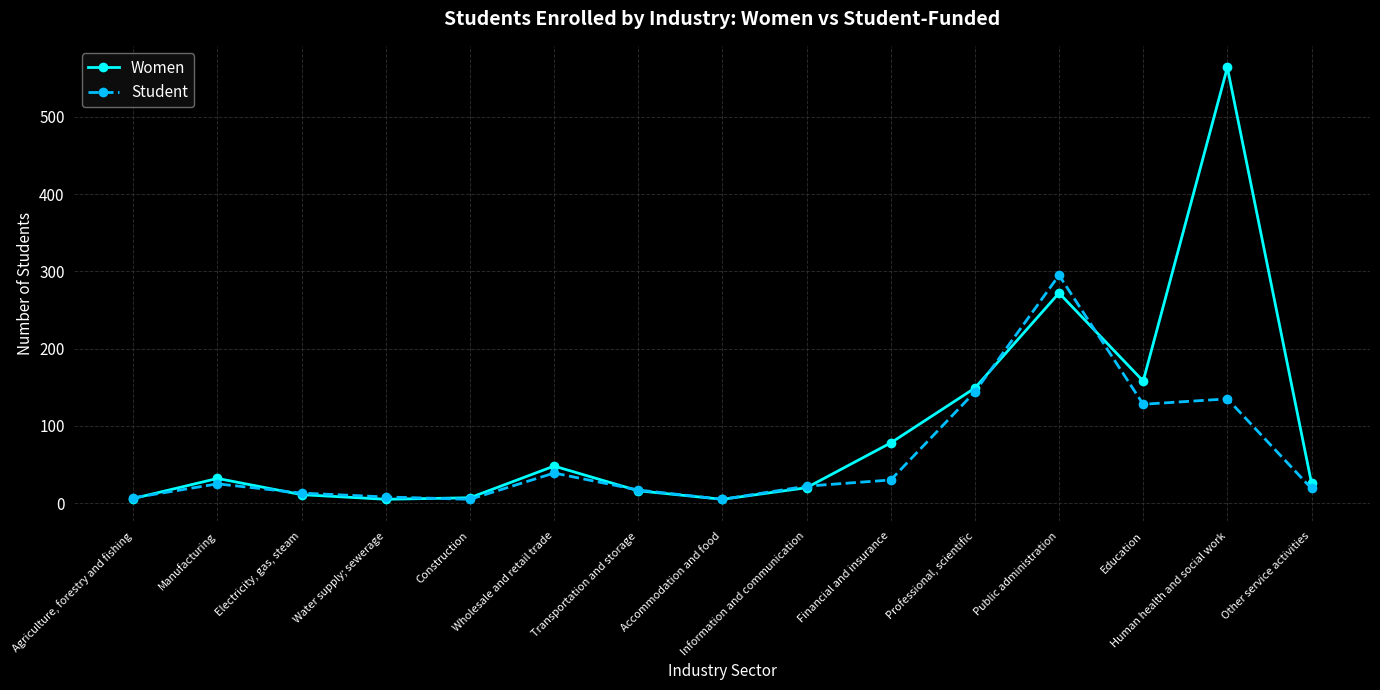

What is the total value across all series at Manufacturing?

57